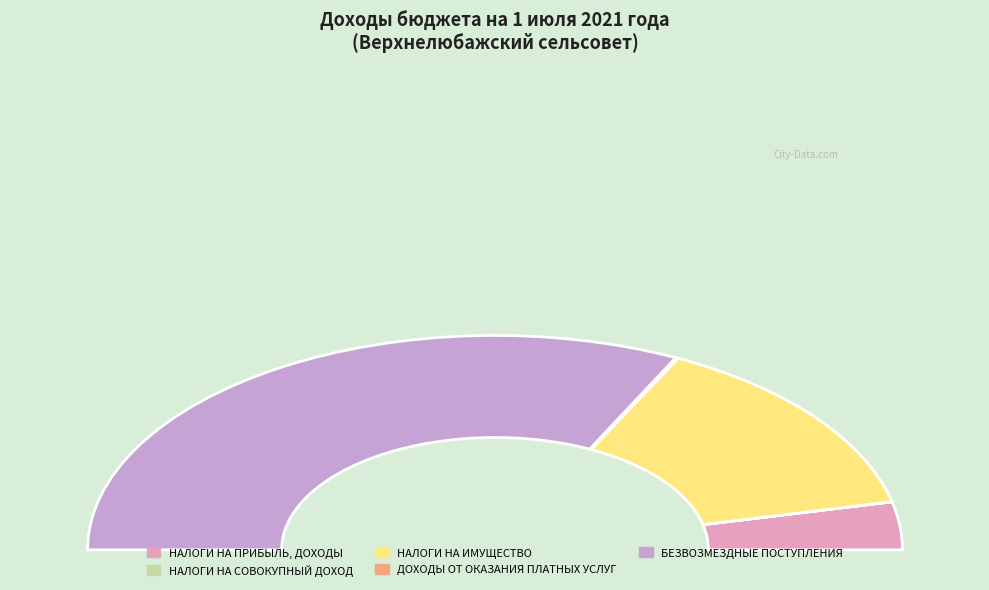

True or false: ДОХОДЫ ОТ ОКАЗАНИЯ ПЛАТНЫХ УСЛУГ accounts for 1% of the total.

False